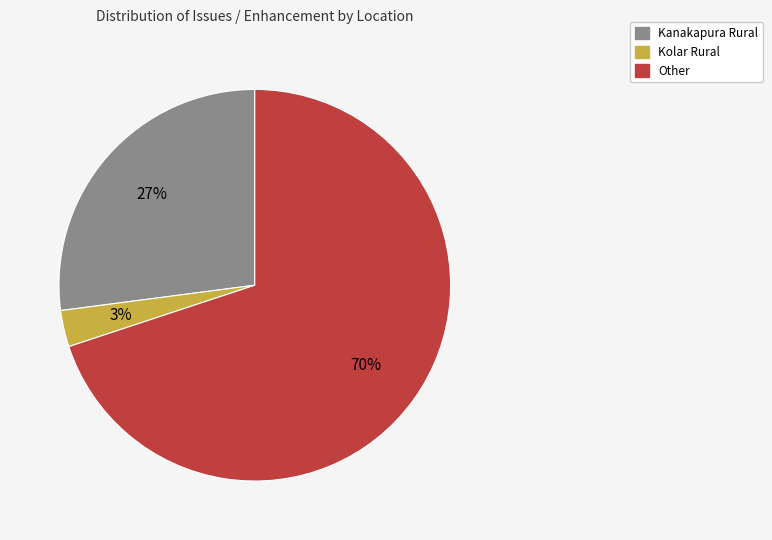

To the nearest percent, what is the average slice percentage?

33%